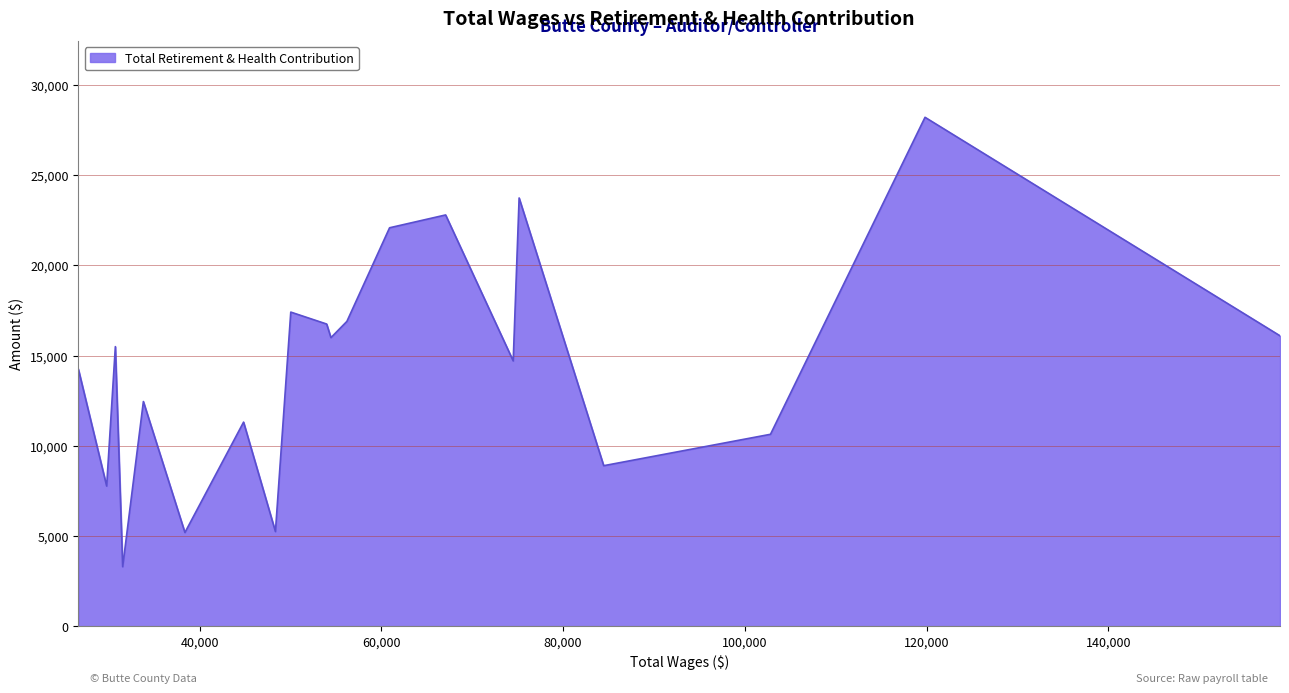

What is the difference between the maximum and minimum values?

24904